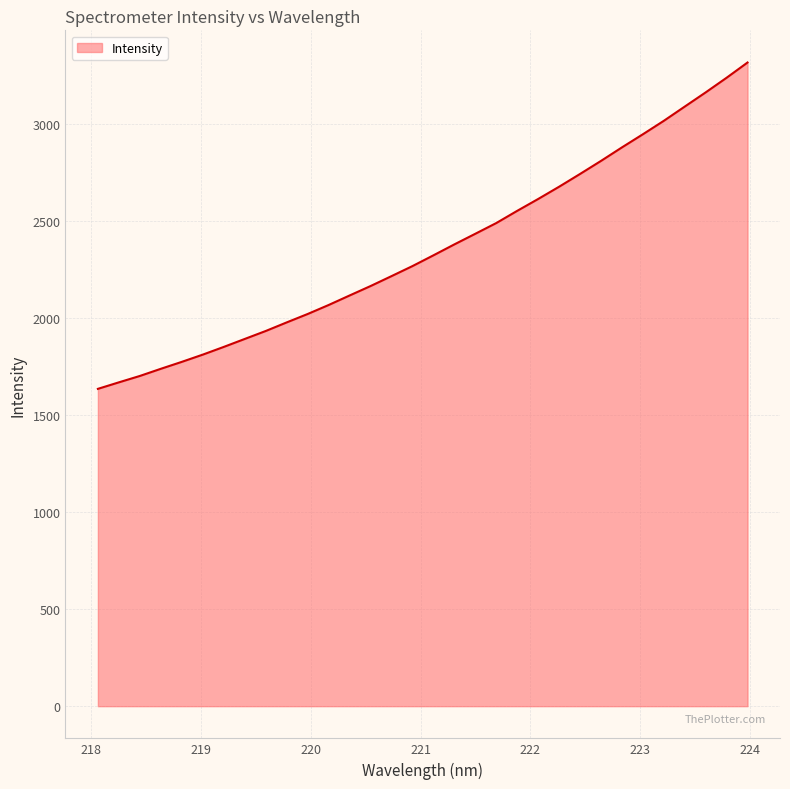

How many lines are shown in the chart?

1